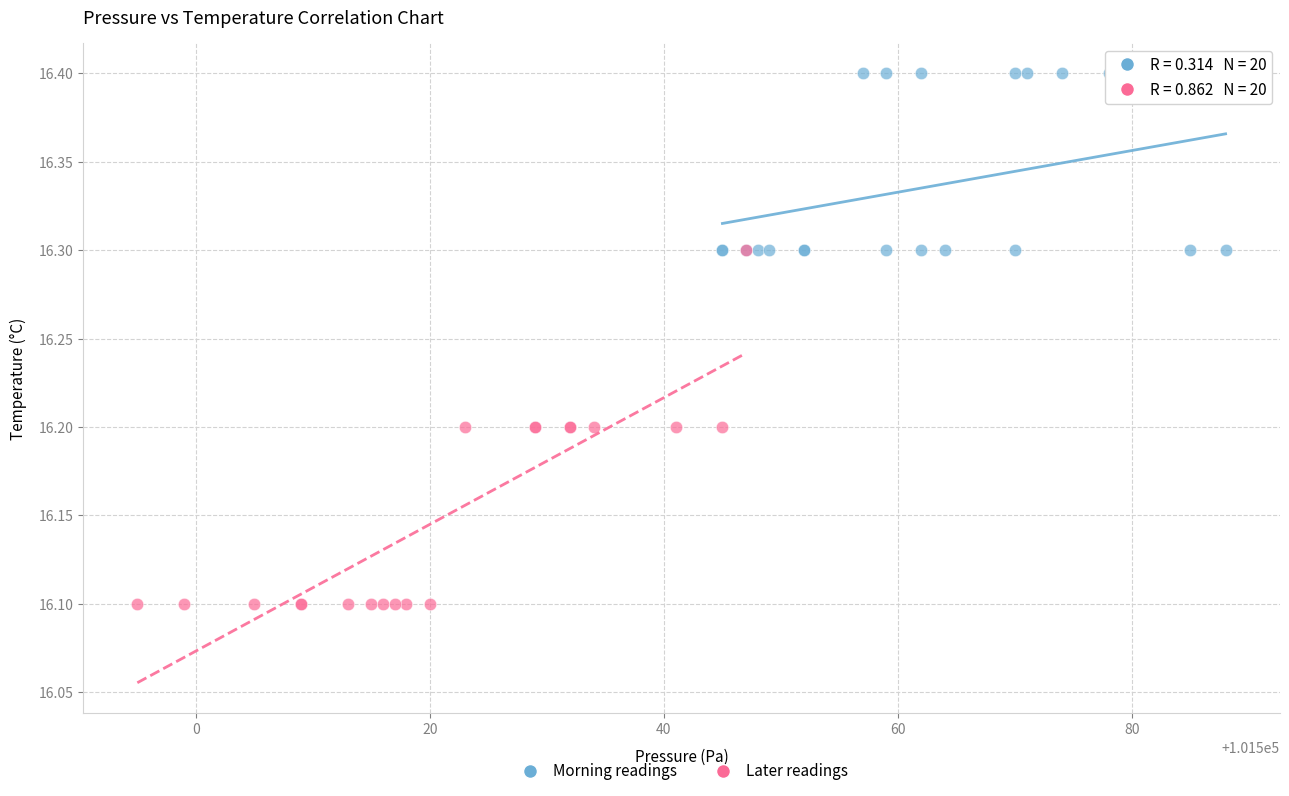

What are all the series names shown in the legend?

Morning readings, Later readings